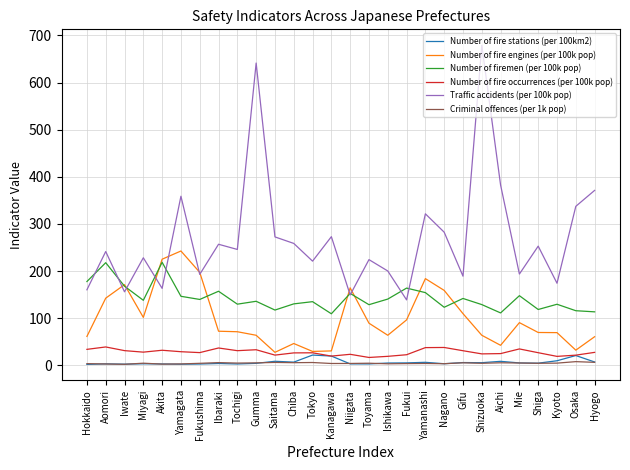

True or false: Number of fire occurrences (per 100k pop) and Traffic accidents (per 100k pop) intersect in this chart.

False